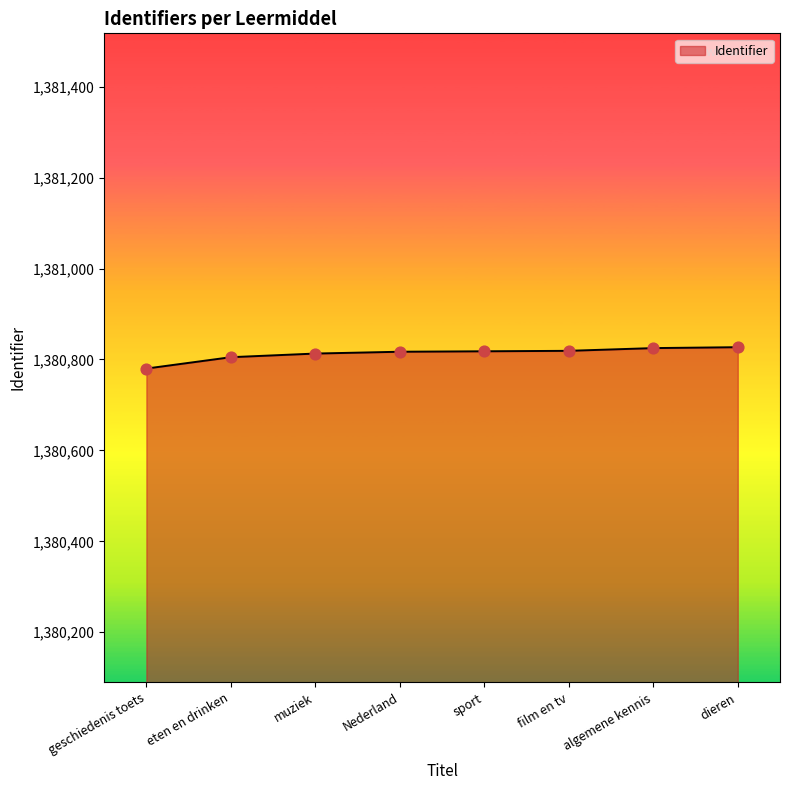

Approximately how many times larger is the value at muziek compared to geschiedenis toets?

1.0